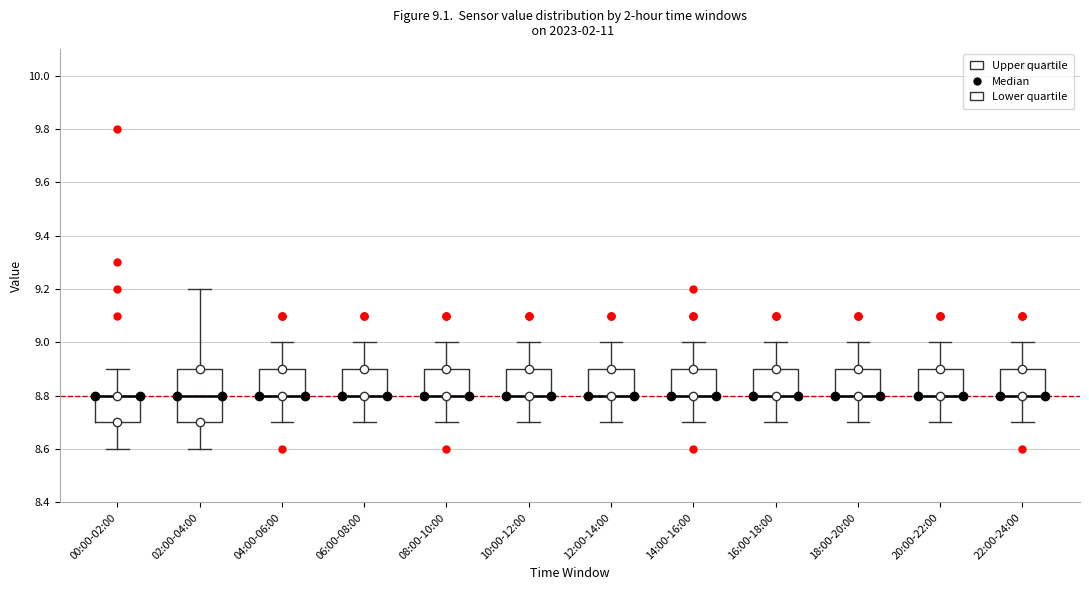

Which box is the tallest, from its lower edge to its upper edge?

02:00-04:00